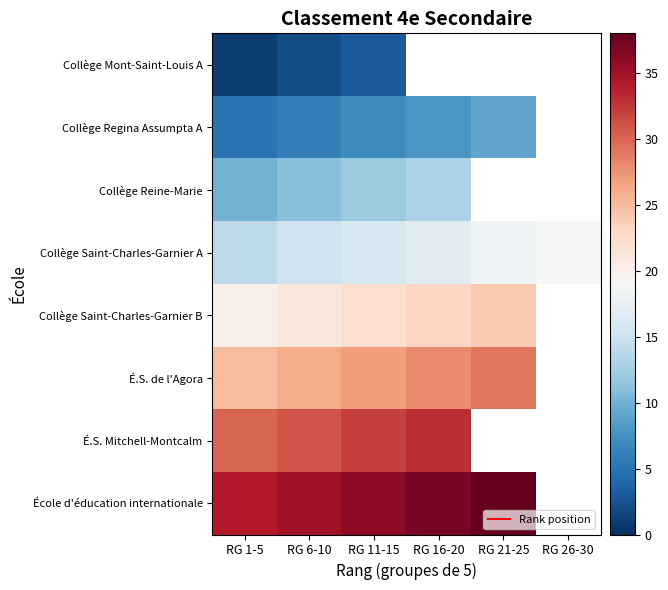

Which series changed the most between RG 11-15 and RG 26-30?

Collège Saint-Charles-Garnier A